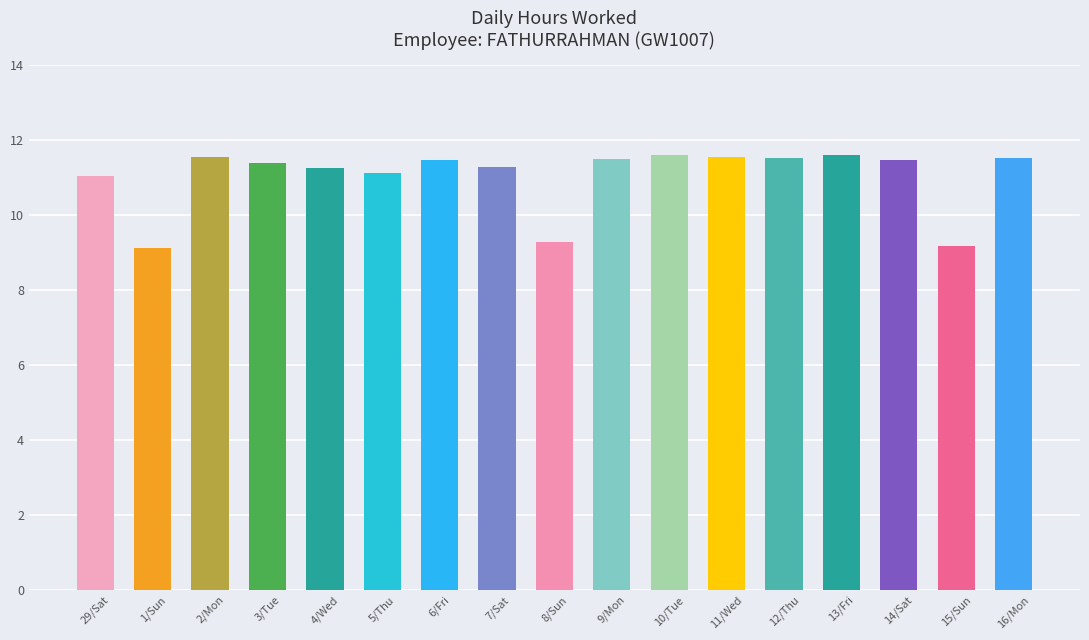

What is the minimum value shown in the chart?

9.1